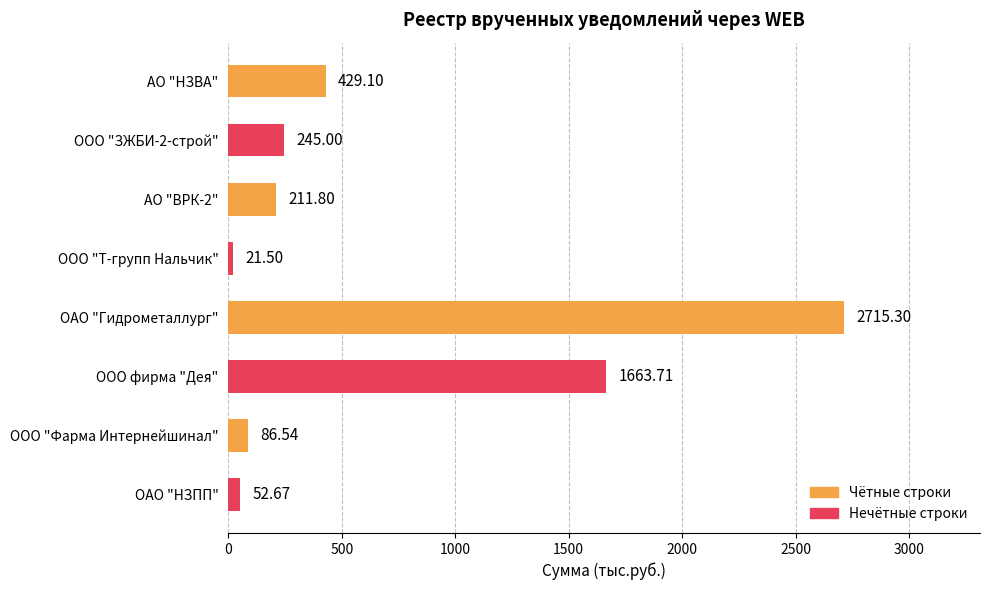

How many bars are there in total?

8